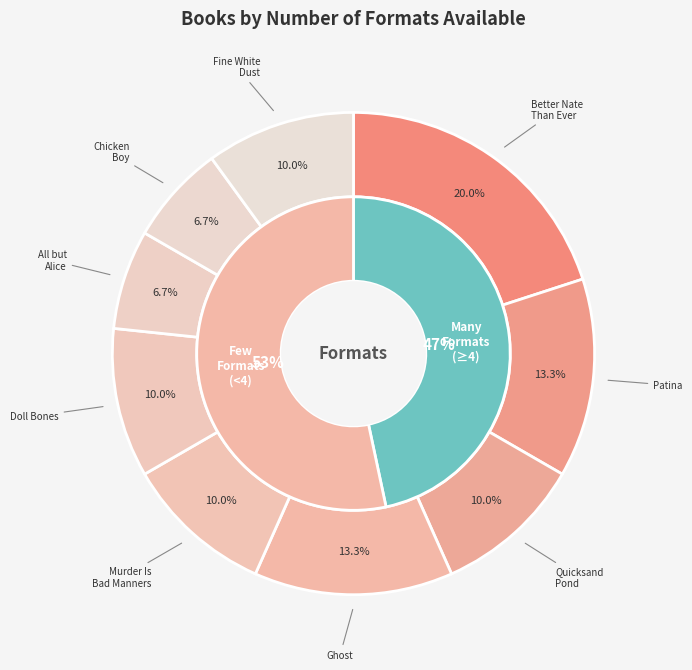

Count the number of slices in the pie.

9